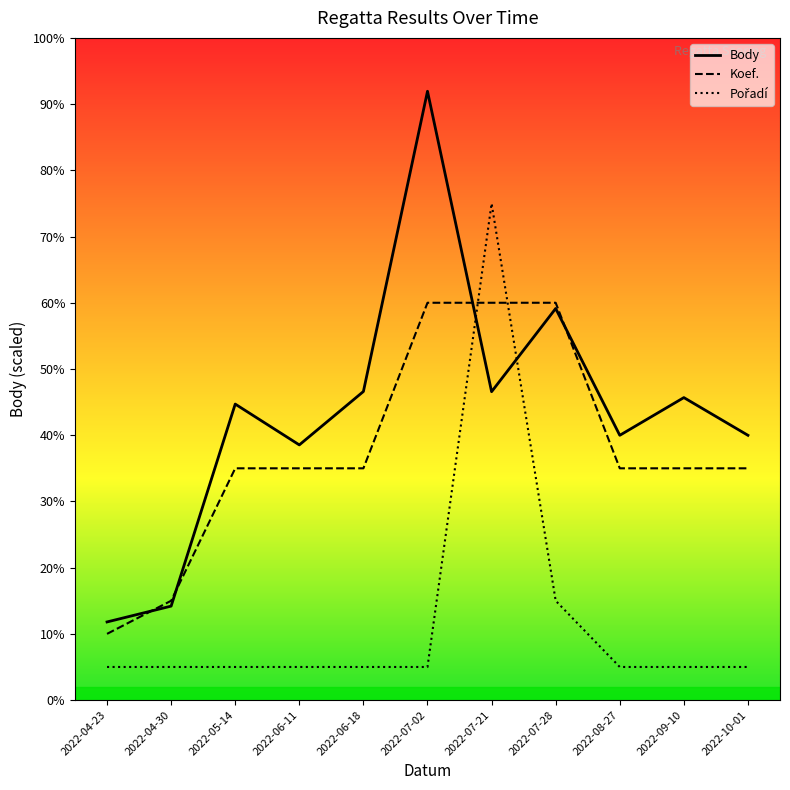

Rank the series by their maximum value, from highest to lowest.

Body, Pořadí, Koef.